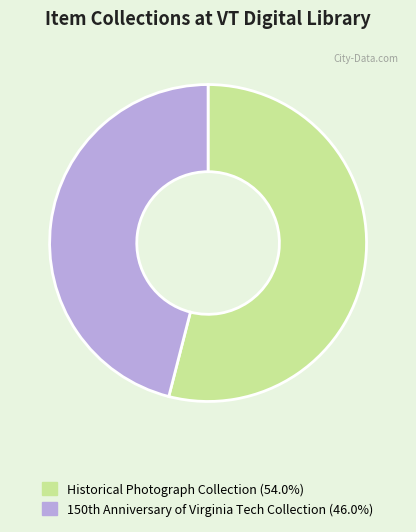

How many slices are in this pie chart?

2